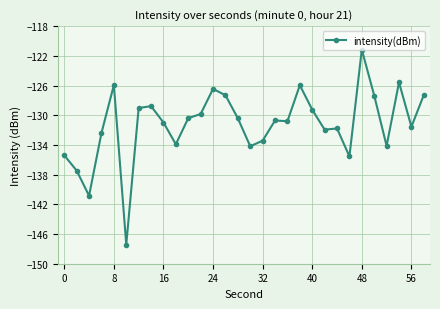

What is the sum of all values?

-3937.2